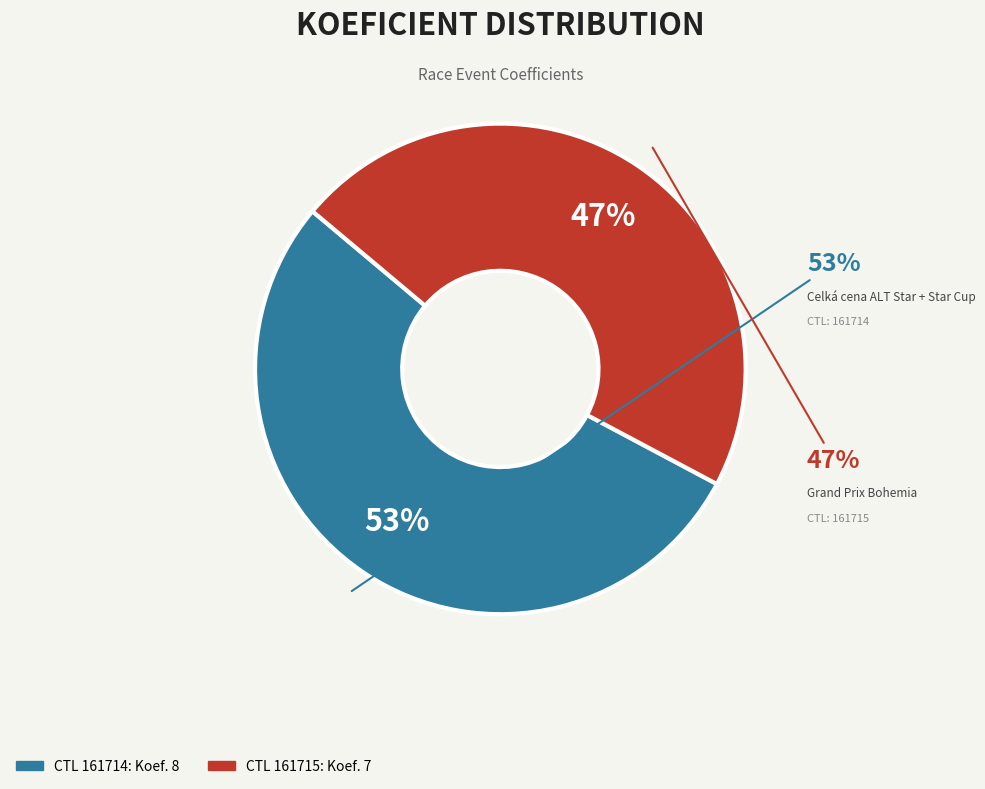

Which slice represents more than half of the pie?

161714